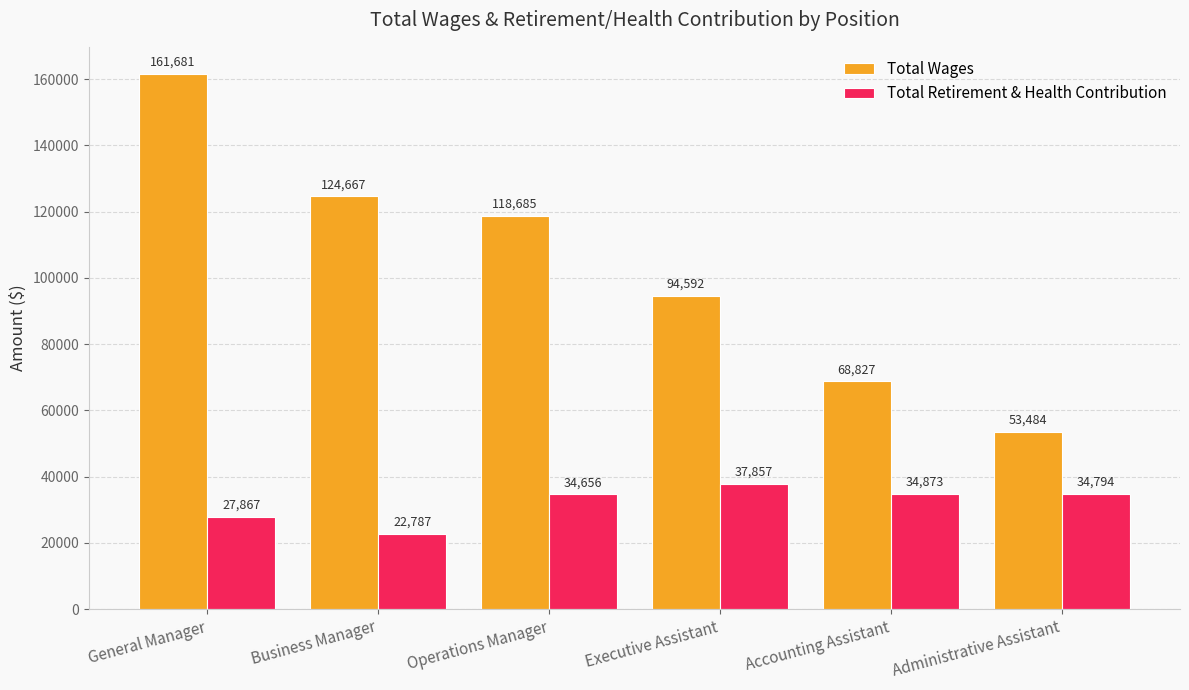

At how many categories does at least one series exceed 29382?

6